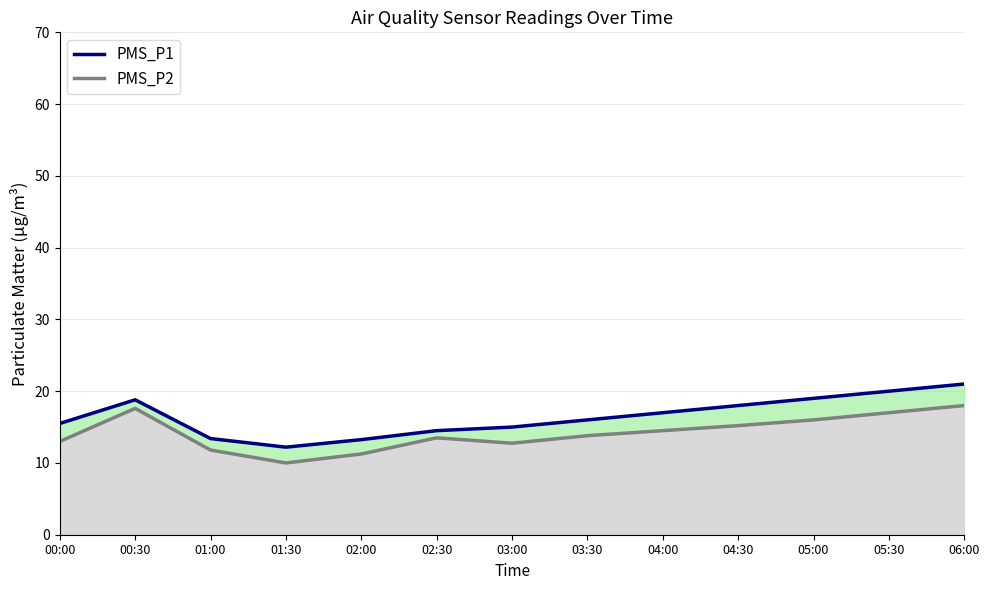

True or false: PMS_P1 and PMS_P2 cross at least once.

False